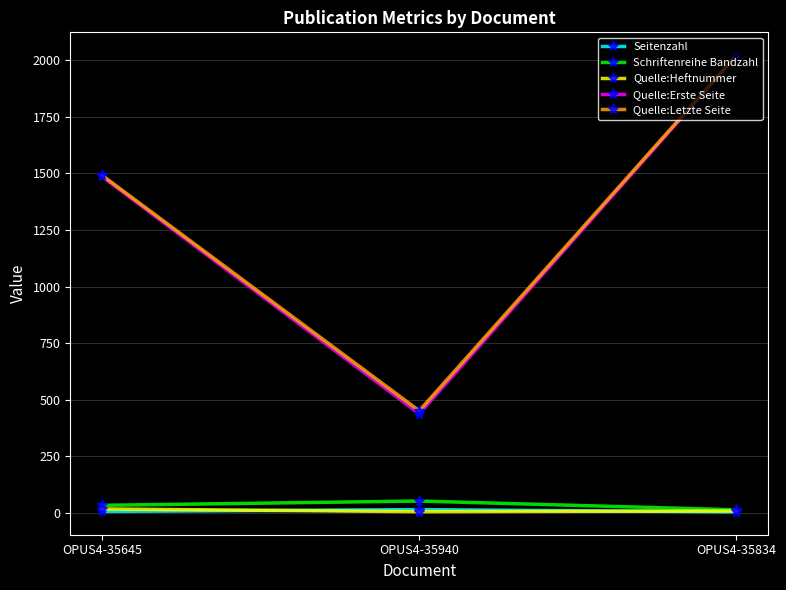

What is the total value across all series at OPUS4-35834?

4068